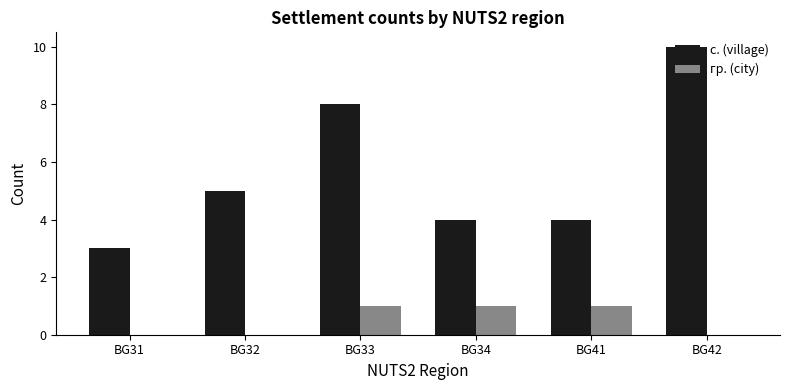

What is the sum of all с. (village) values?

34